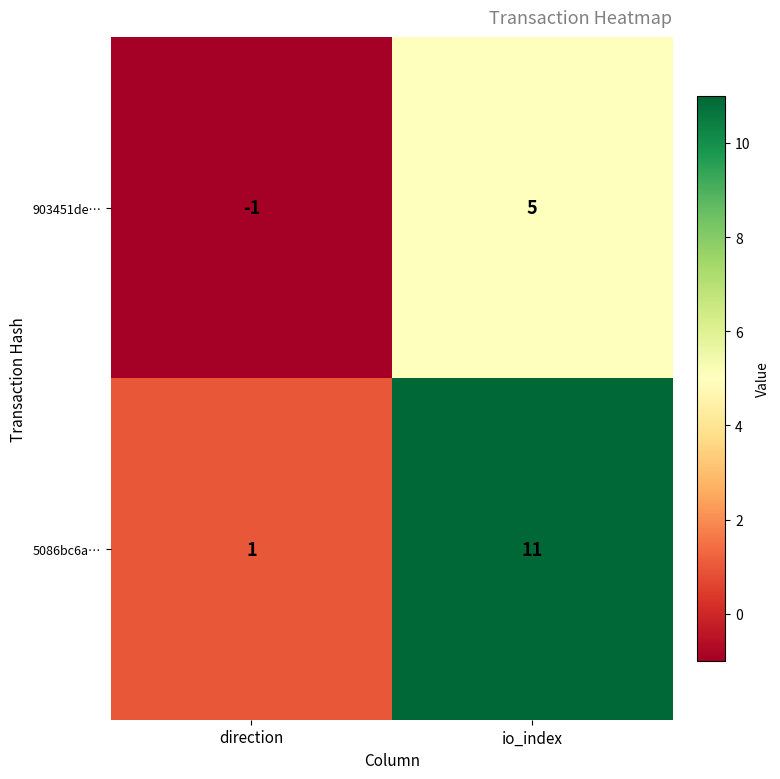

The 903451de… series shows 3 at io_index. True or false?

False